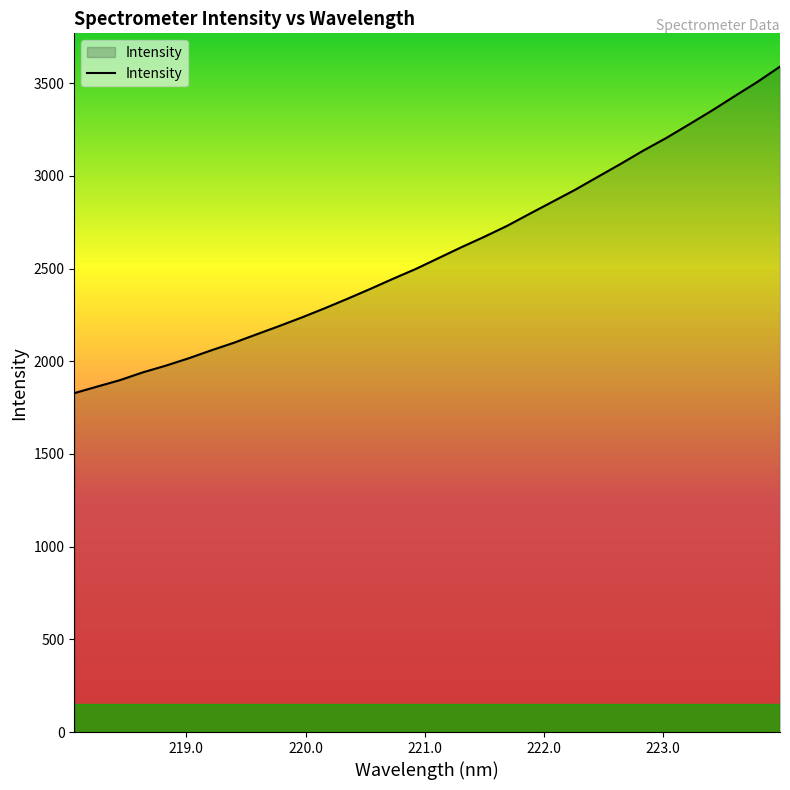

Count the number of values greater than 2556.

16